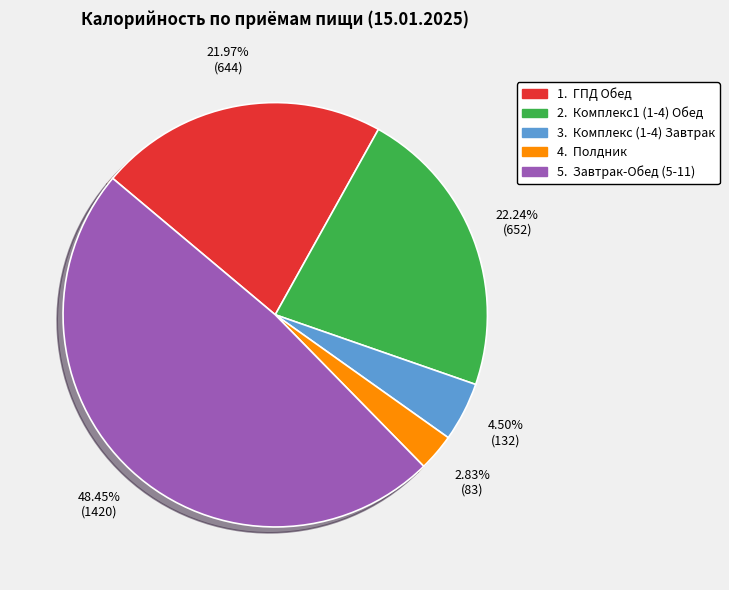

Is there any slice that represents more than half of the pie?

No